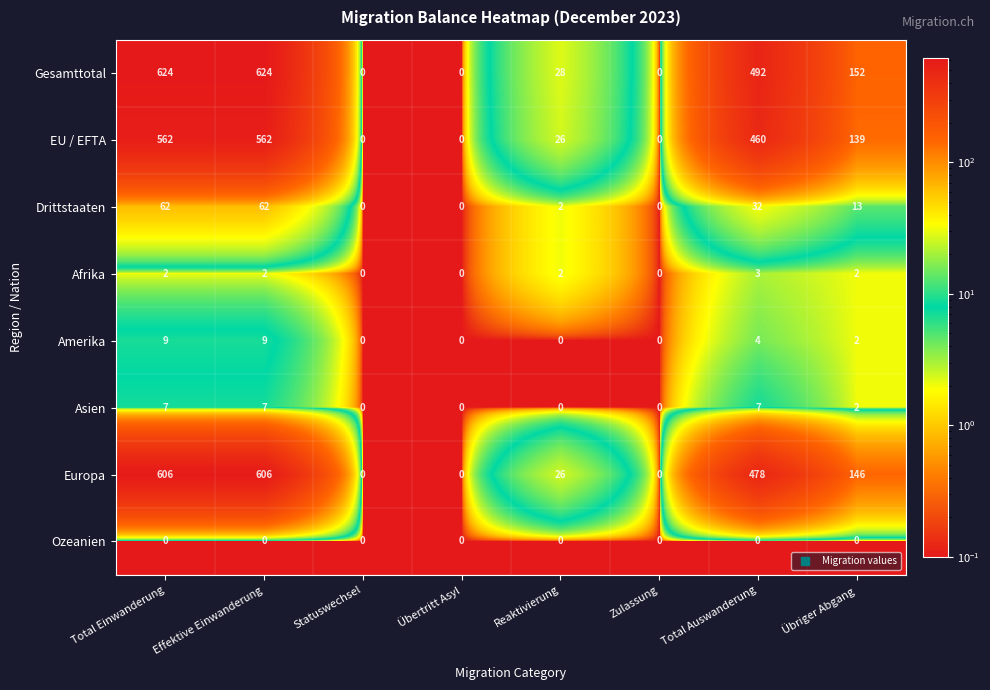

Which series has the widest spread of values?

Gesamttotal